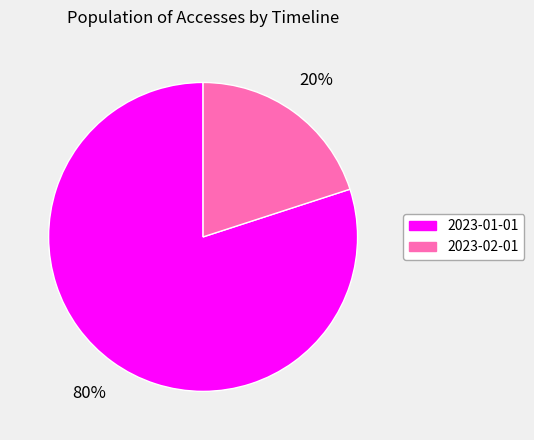

The 2023-01-01 slice represents 80% of the pie. True or false?

True